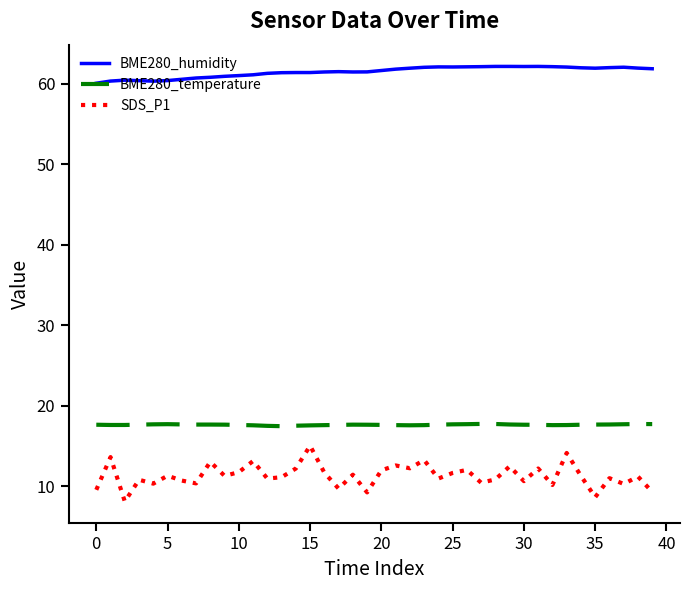

Which series has the largest total across all categories?

BME280_humidity